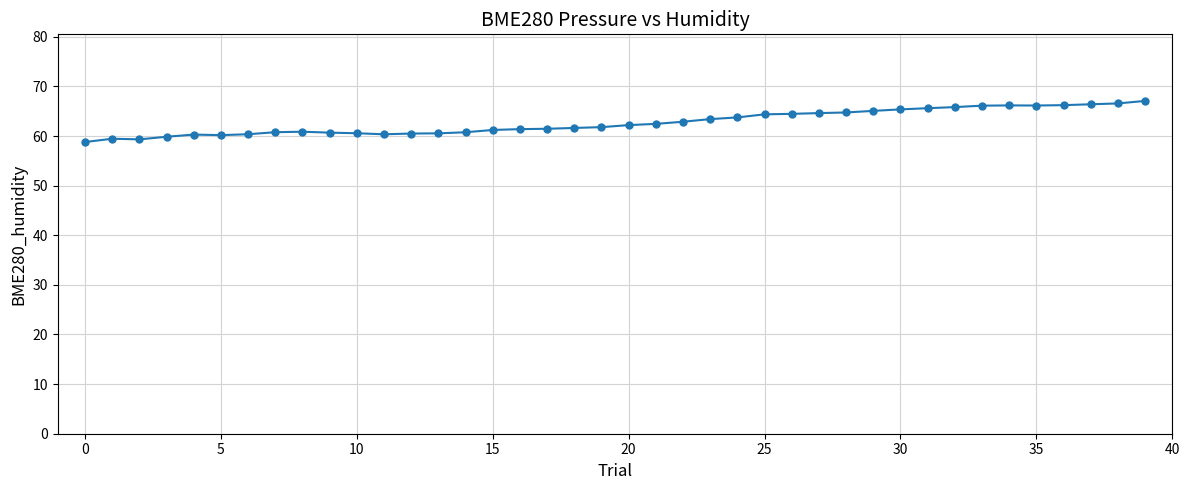

What is the value of the 34th point from the left?

66.1